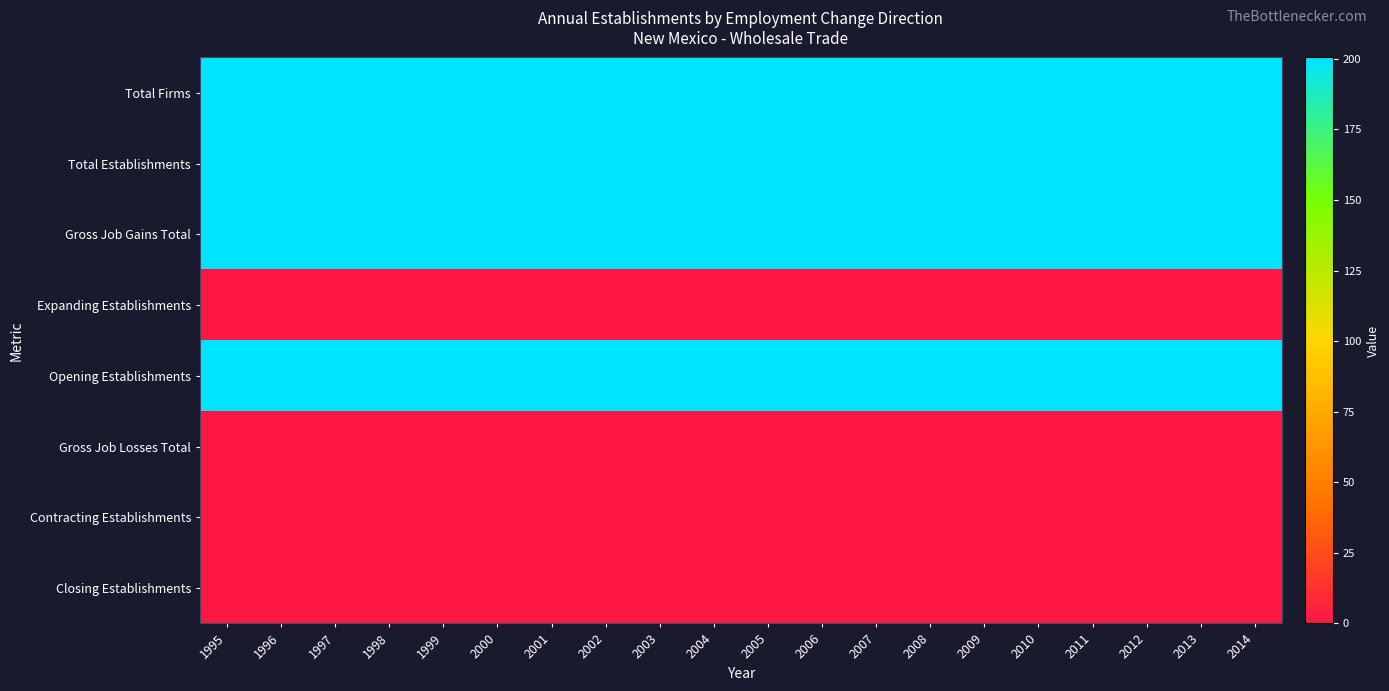

What is the total value across all series at 1997?

800.9